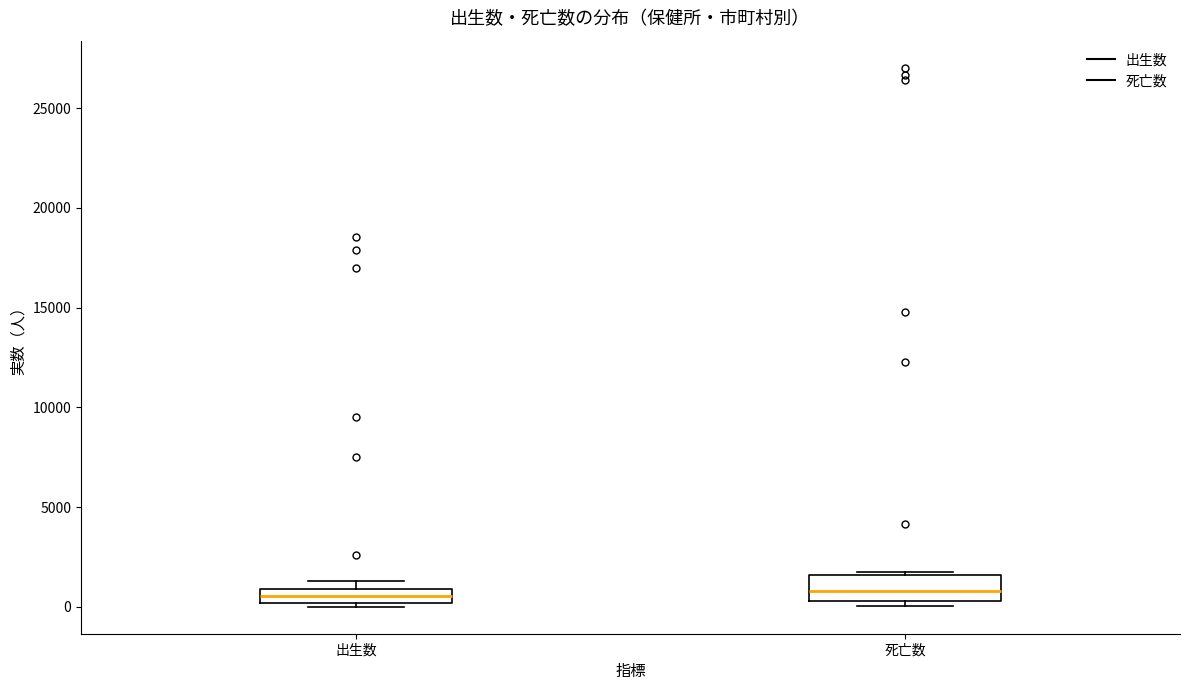

Where does the median line of the box for 出生数 sit on the y-axis? The values are not printed on the chart, so give them approximately, as read against the axis.

500